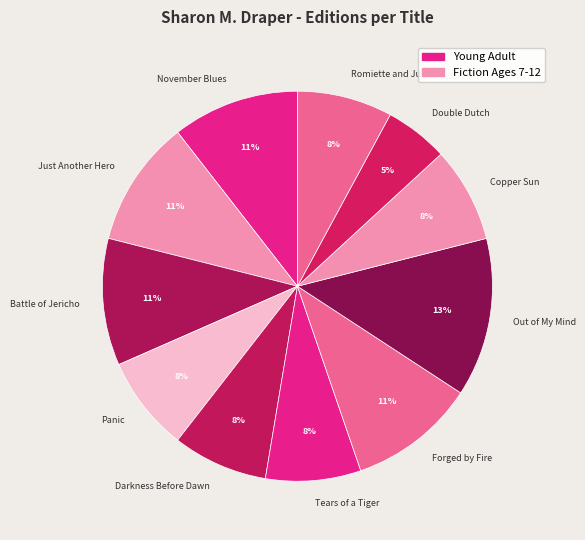

The Copper Sun slice represents 1% of the pie. True or false?

False